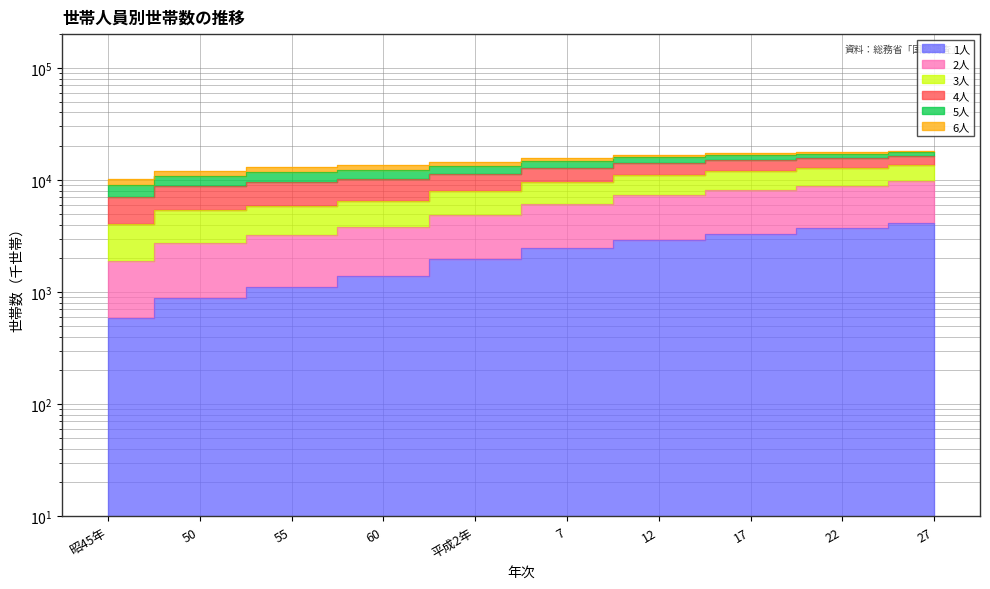

What is the value of the 3人 point at the 4th from the left?

13578